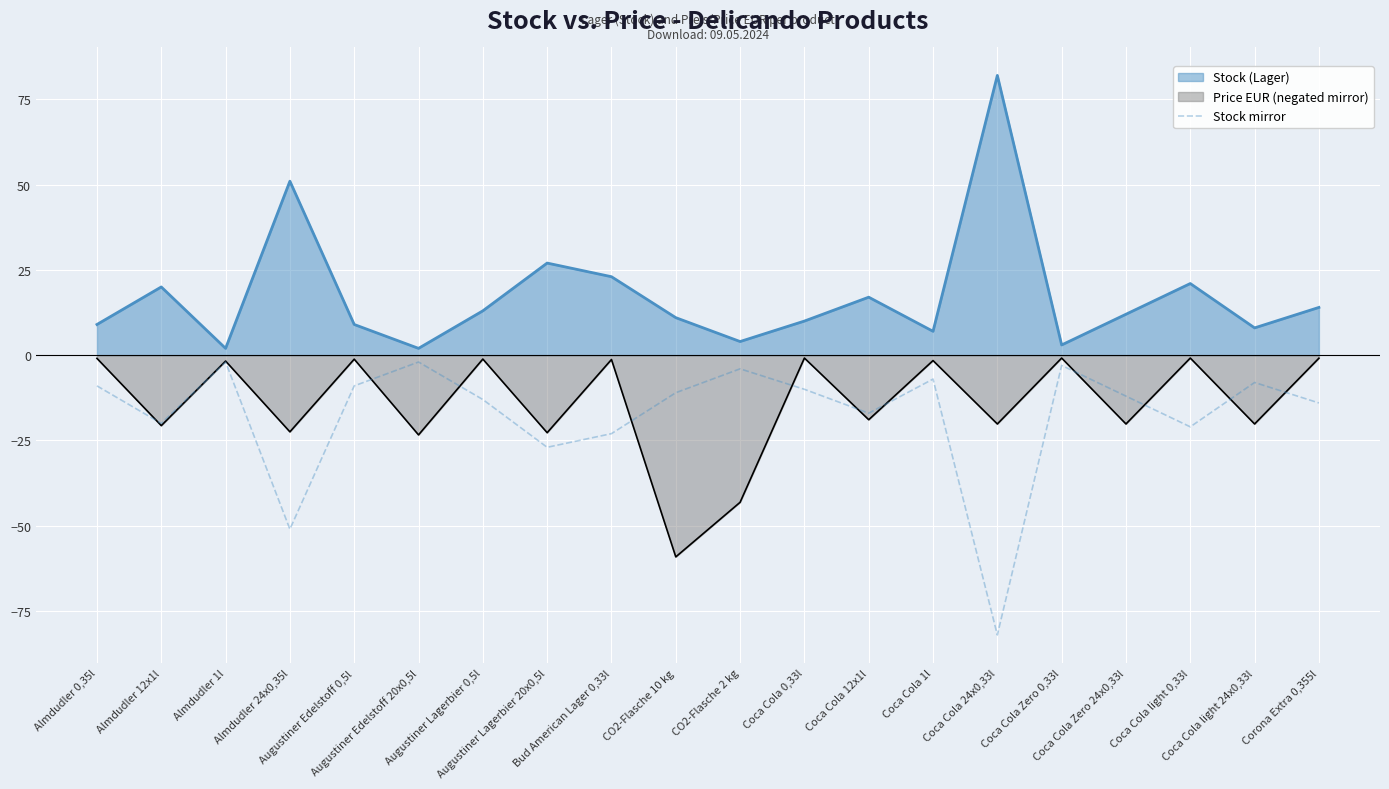

What is the greatest value displayed?

82.0